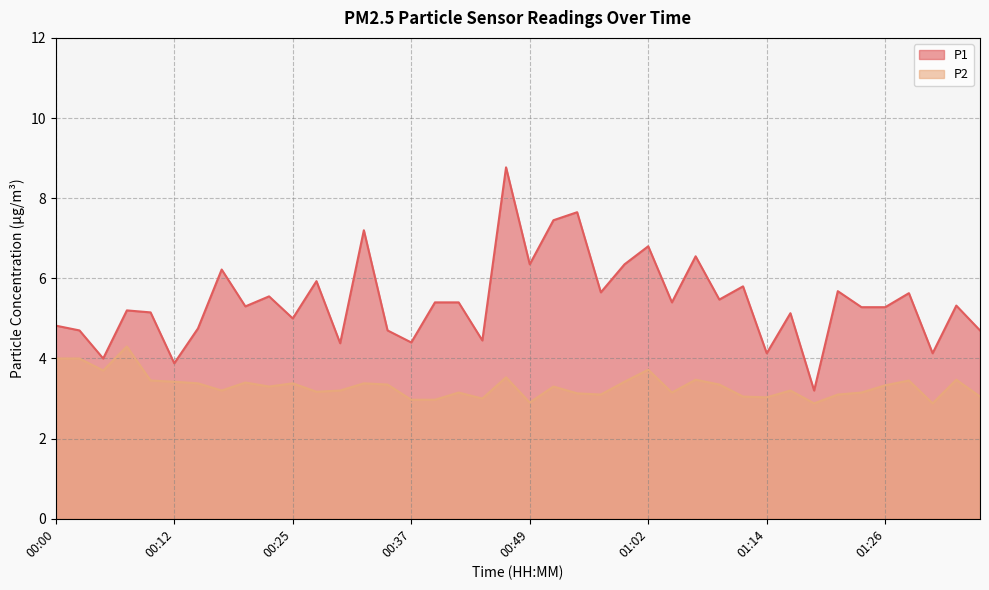

At which label is P2 closest to 3?

00:44